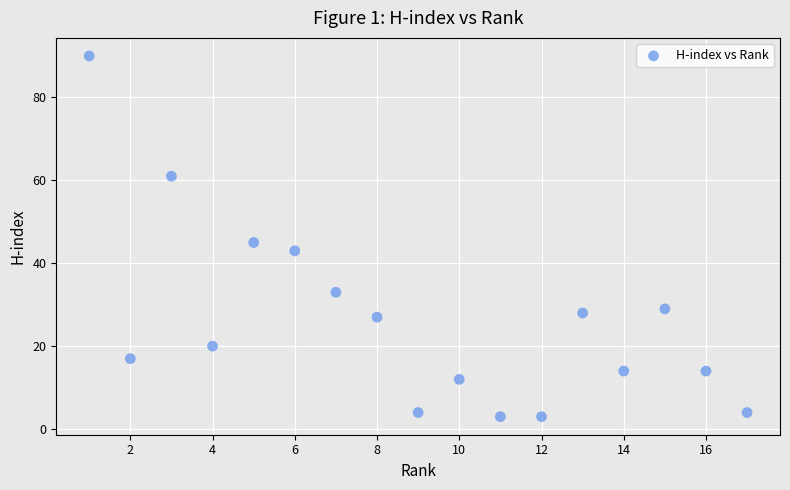

What is the range of X values (max minus min)?

16